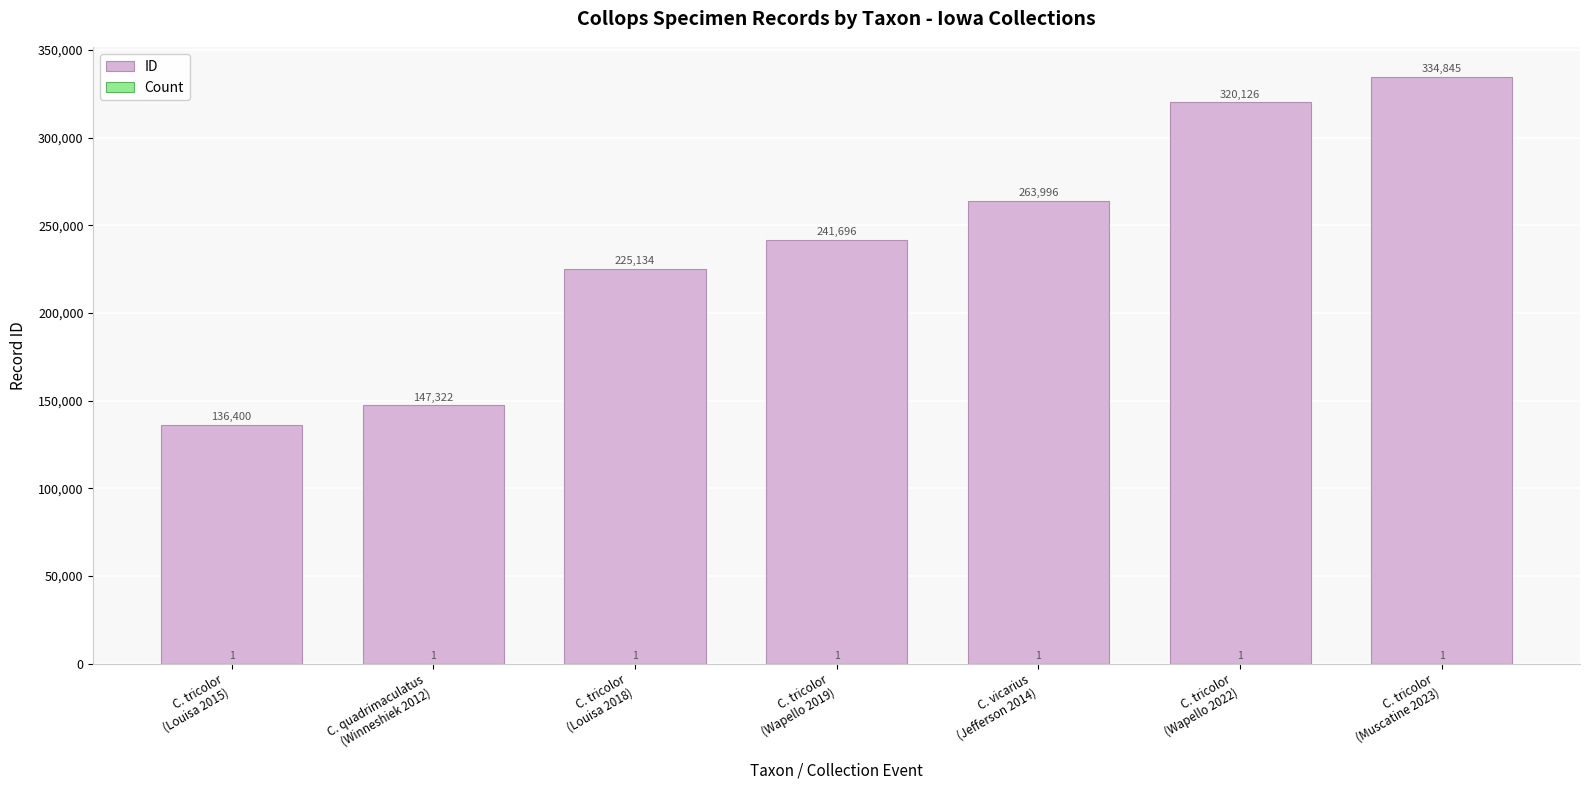

What is the value of the Count bar at the 7th from the left?

1